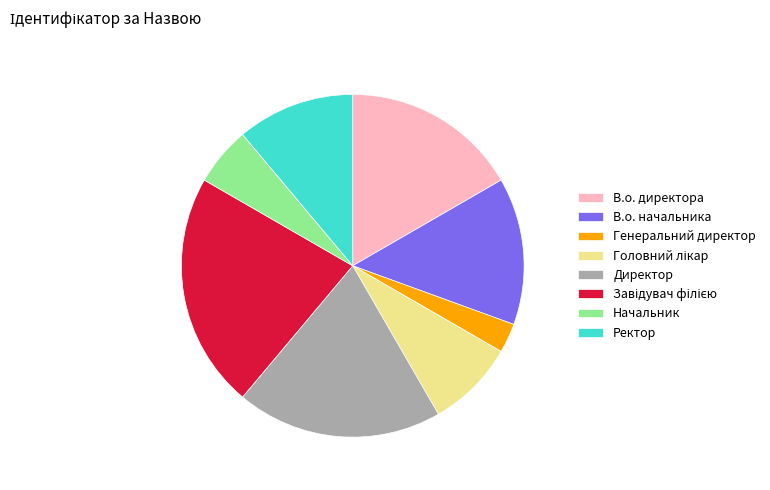

How many slices are in this pie chart?

8